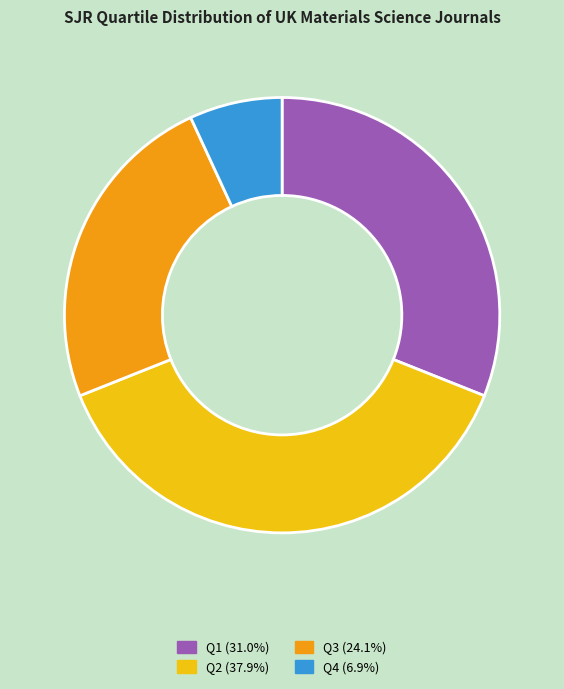

Rank the categories by value from lowest to highest.

Q4, Q3, Q1, Q2